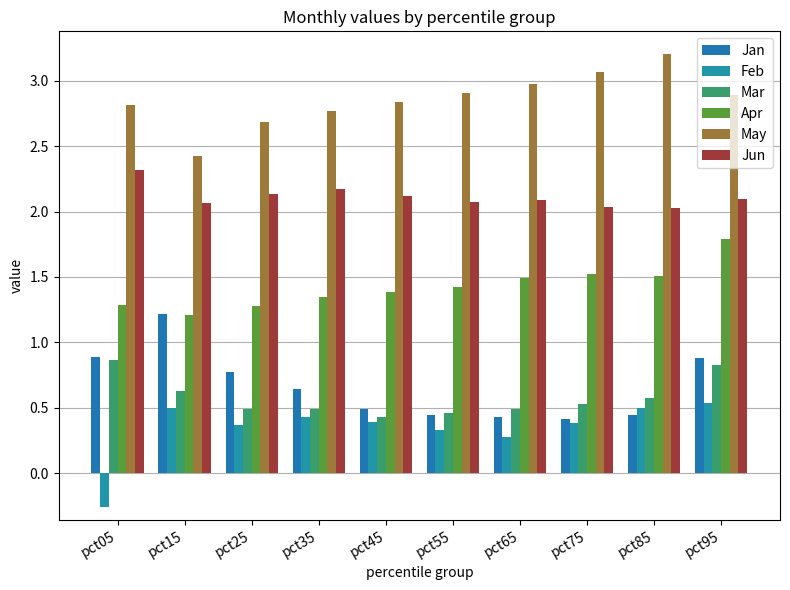

How many categories are shown in the chart?

10